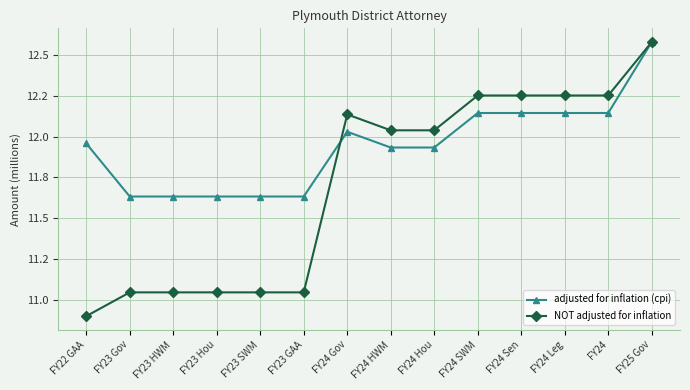

Is this an area chart (filled region under the line)?

No